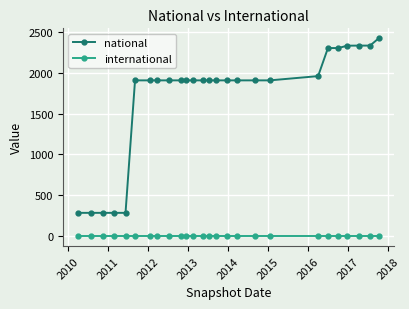

How many values in the national series are below 1905?

5